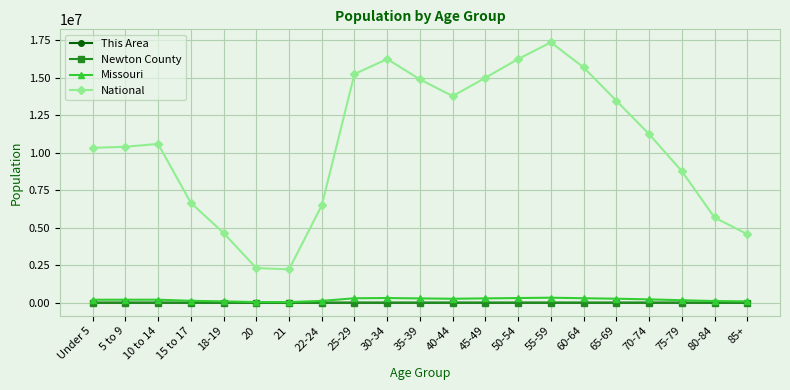

What is the label of the 9th point from the right?

45-49